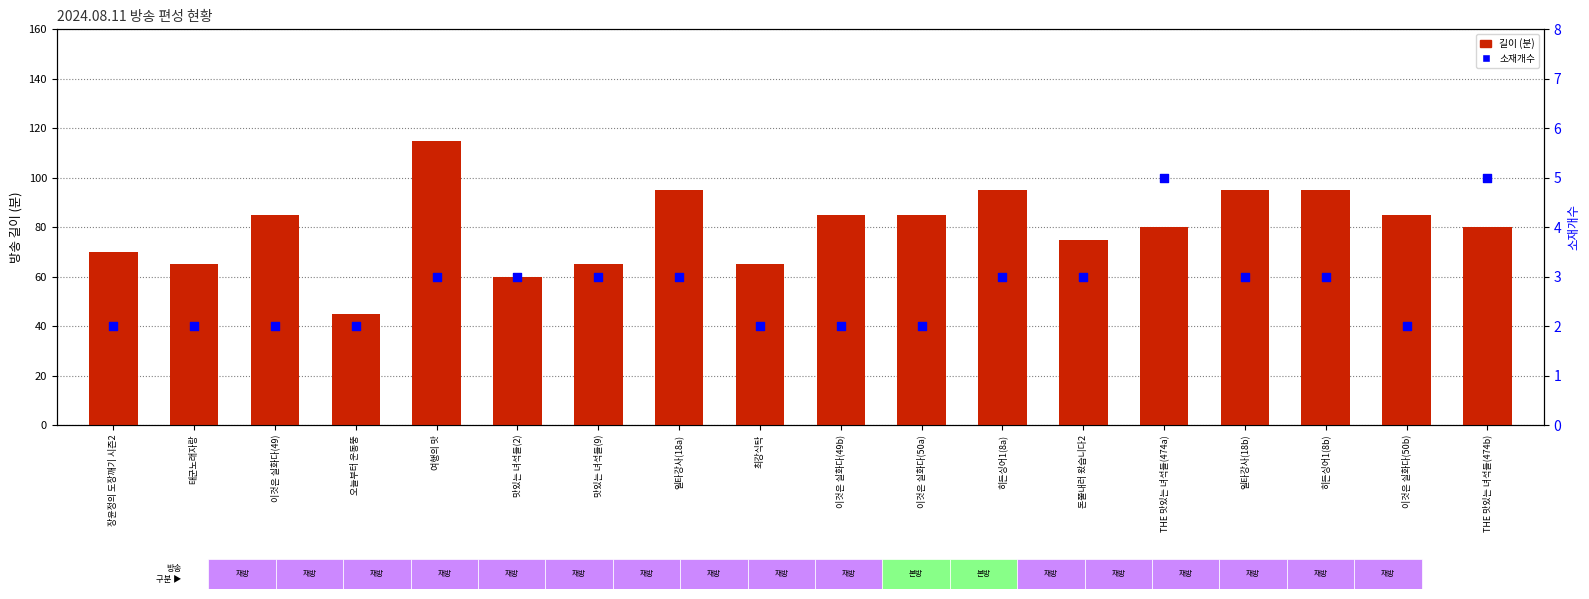

At which category is the sum across all series the highest?

여행의 맛